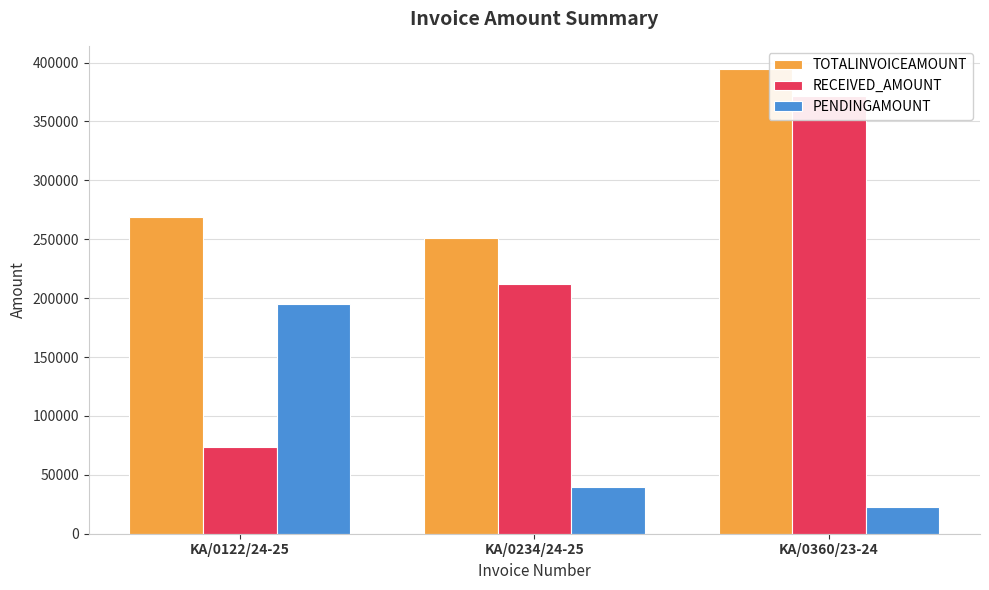

What is the difference between the highest and lowest values at KA/0122/24-25?

195294.1